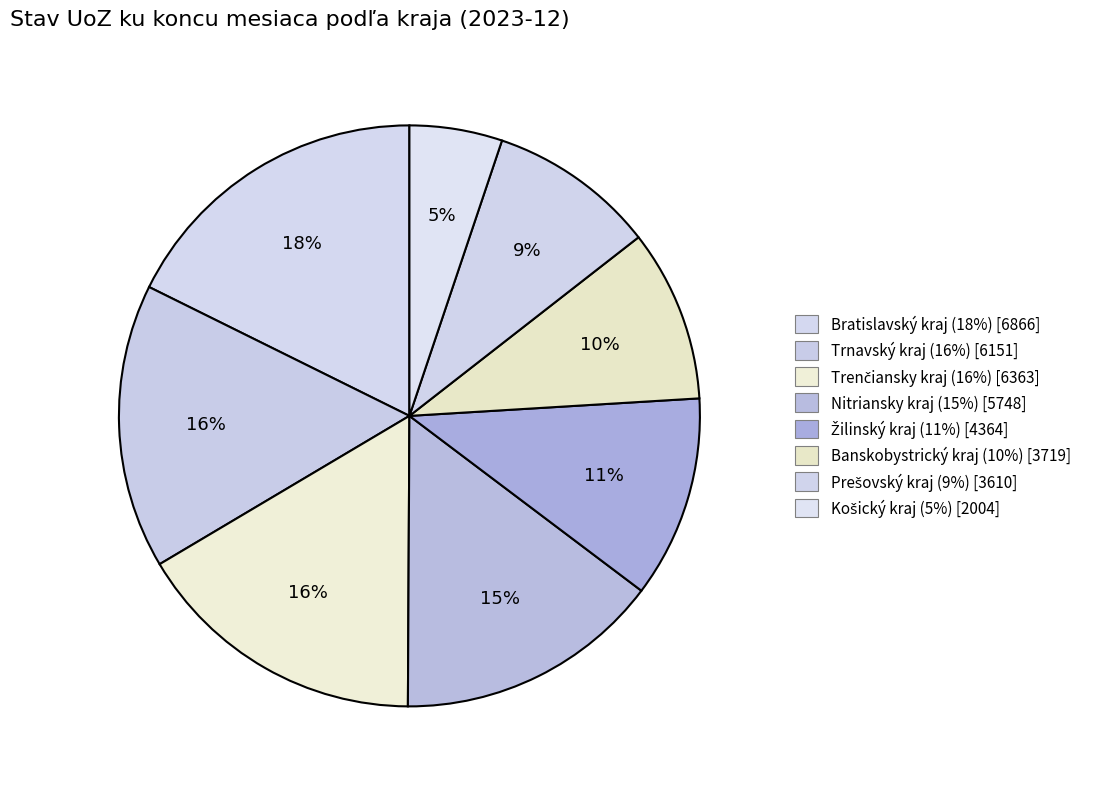

To the nearest percent, what is the difference between the largest and smallest slice percentages?

13%